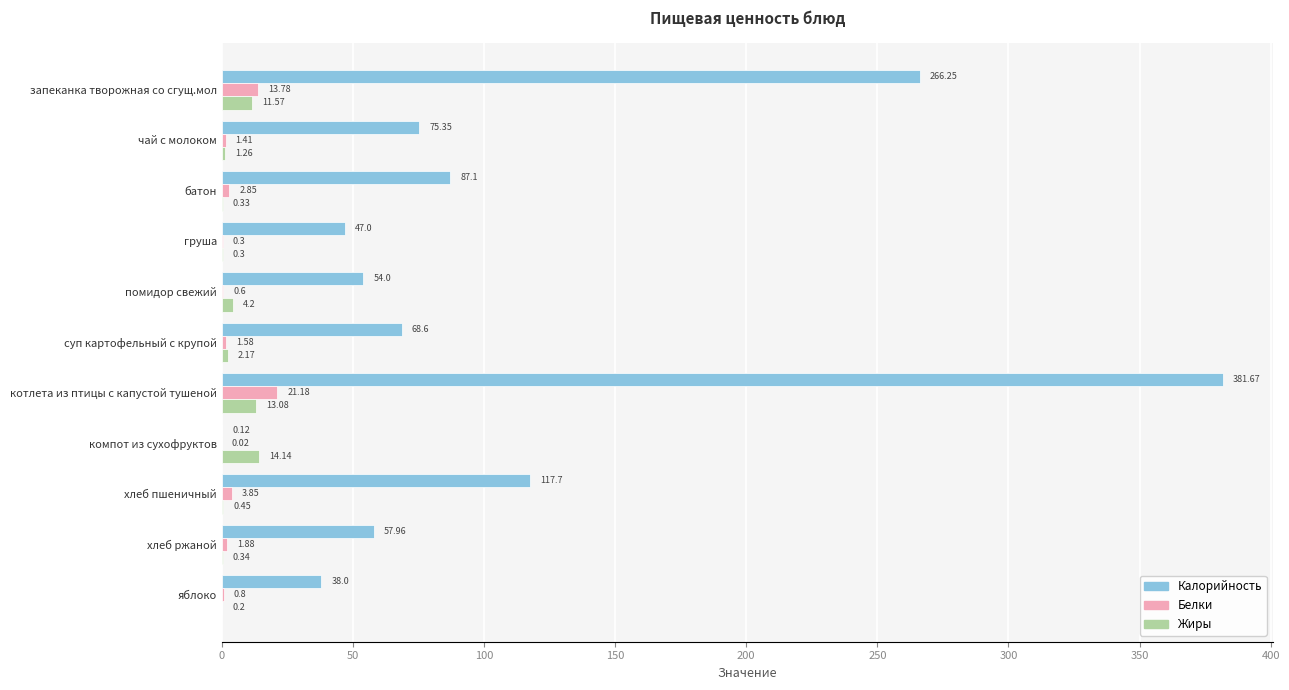

Which label corresponds to the largest value in the chart?

котлета из птицы с капустой тушеной